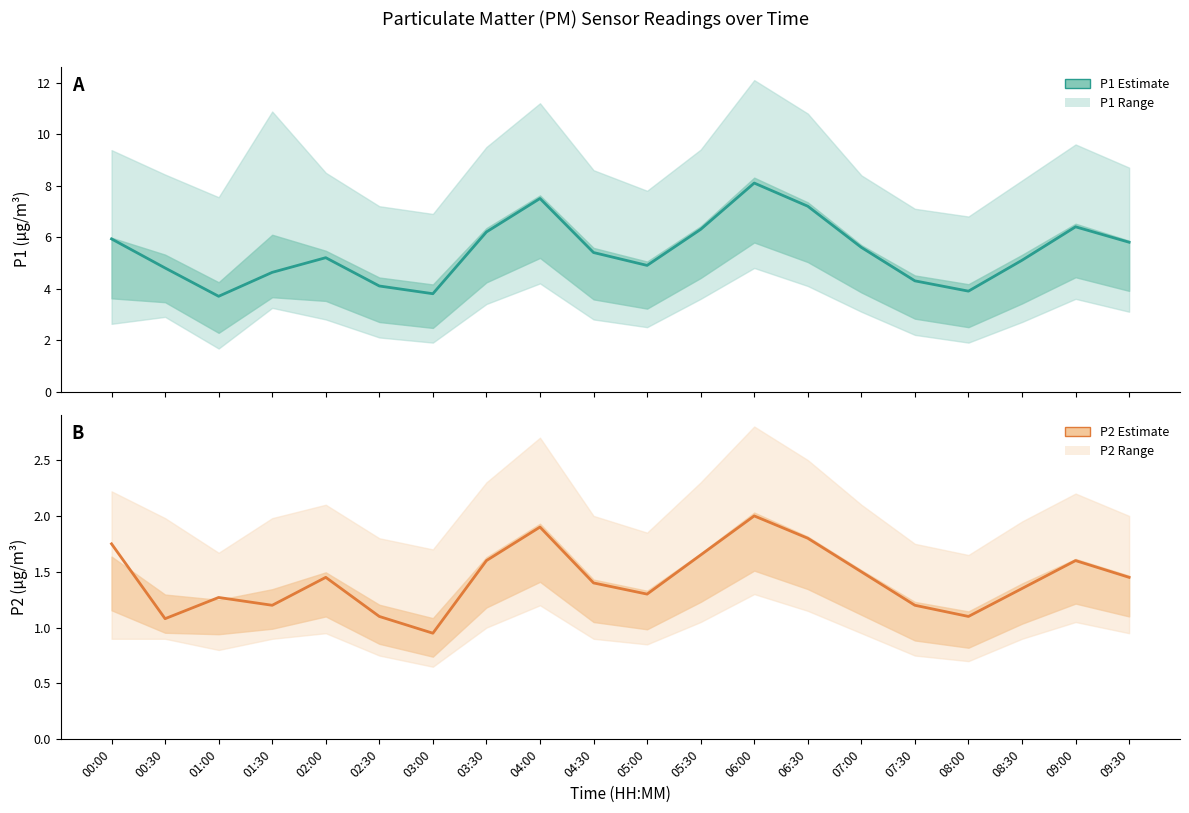

Reading left to right, extract all data points from this chart.

P1 Estimate: 5.9	4.8	3.7	4.6	5.2	4.1	3.8	6.2	7.5	5.4	4.9	6.3	8.1	7.2	5.6	4.3	3.9	5.1	6.4	5.8
P2 Estimate: 1.8	1.1	1.3	1.2	1.4	1.1	0.9	1.6	1.9	1.4	1.3	1.6	2.0	1.8	1.5	1.2	1.1	1.4	1.6	1.4